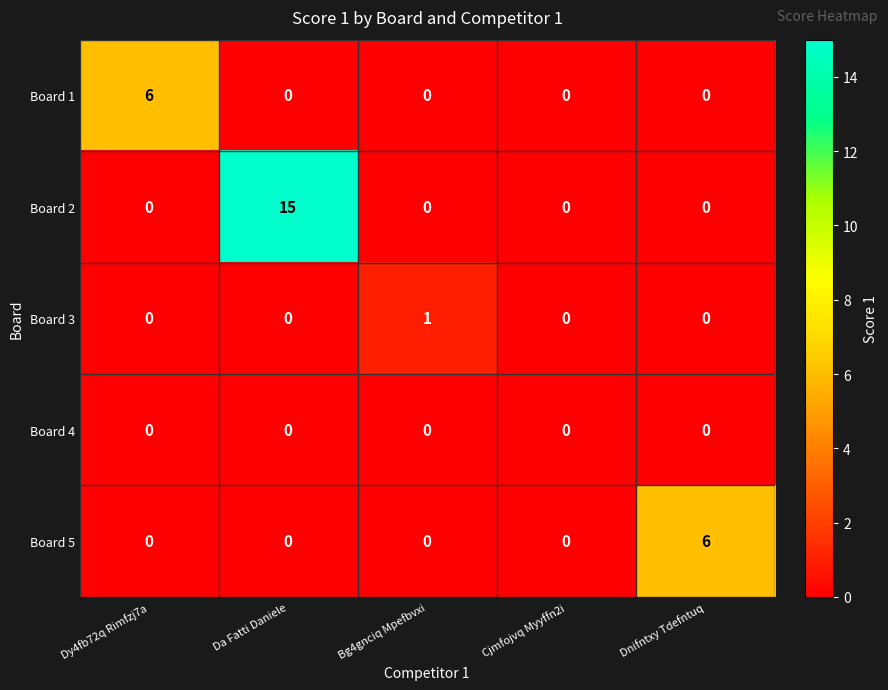

Reading right to left, extract all data points from this chart.

Board 1: Dnifntxy Tdefntuq=0	Cjmfojvq Myyffn2i=0	Bg4gnciq Mpefbvxi=0	Da Fatti Daniele=0	Dy4fb72q Rimfzj7a=6
Board 2: Dnifntxy Tdefntuq=0	Cjmfojvq Myyffn2i=0	Bg4gnciq Mpefbvxi=0	Da Fatti Daniele=15	Dy4fb72q Rimfzj7a=0
Board 3: Dnifntxy Tdefntuq=0	Cjmfojvq Myyffn2i=0	Bg4gnciq Mpefbvxi=1	Da Fatti Daniele=0	Dy4fb72q Rimfzj7a=0
Board 4: Dnifntxy Tdefntuq=0	Cjmfojvq Myyffn2i=0	Bg4gnciq Mpefbvxi=0	Da Fatti Daniele=0	Dy4fb72q Rimfzj7a=0
Board 5: Dnifntxy Tdefntuq=6	Cjmfojvq Myyffn2i=0	Bg4gnciq Mpefbvxi=0	Da Fatti Daniele=0	Dy4fb72q Rimfzj7a=0